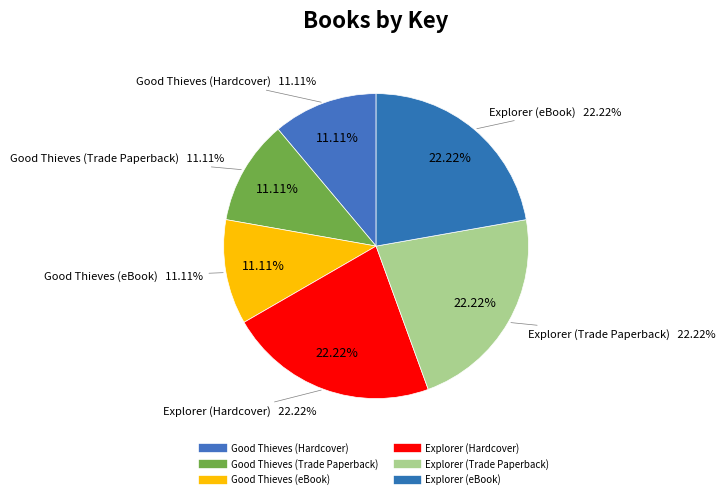

Between Good Thieves (Trade Paperback) and Good Thieves (eBook), which is larger?

Good Thieves (Trade Paperback)